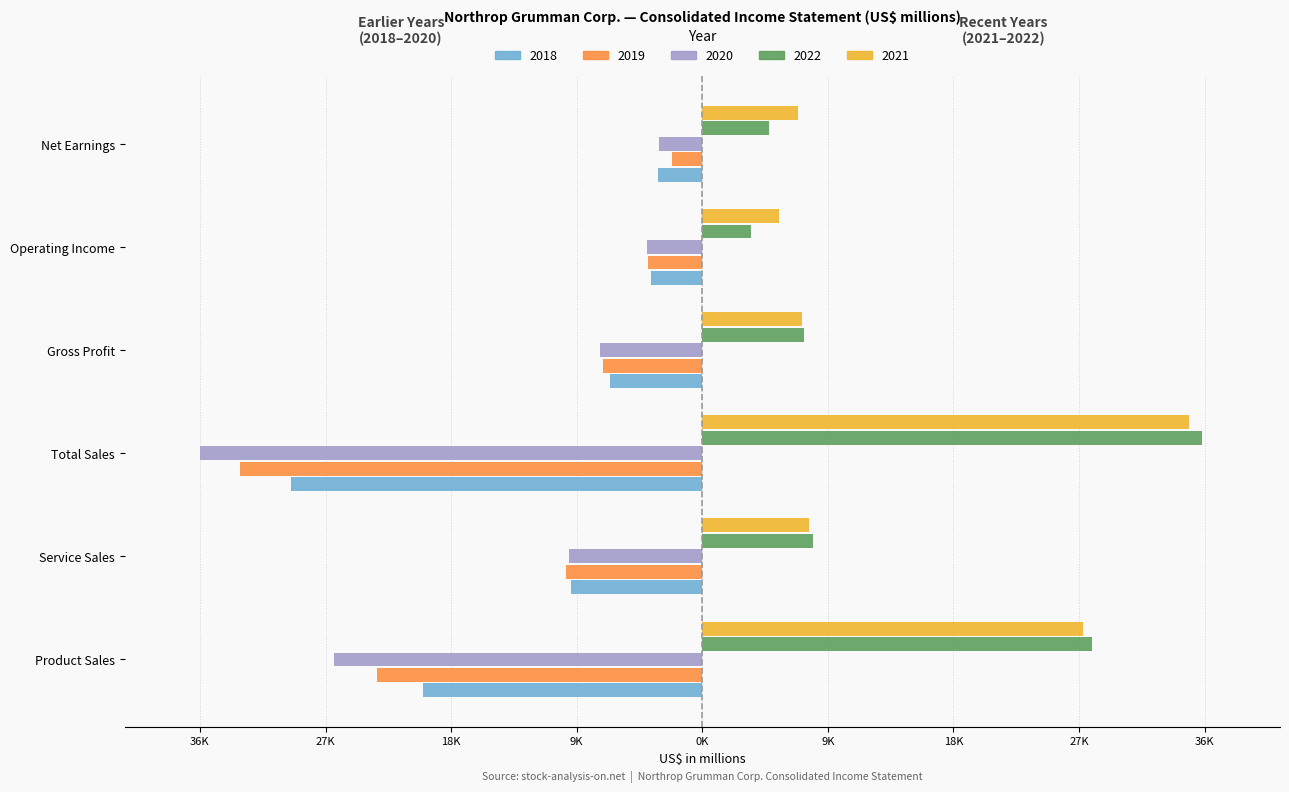

At which label does 2020 first exceed -7478?

Operating Income